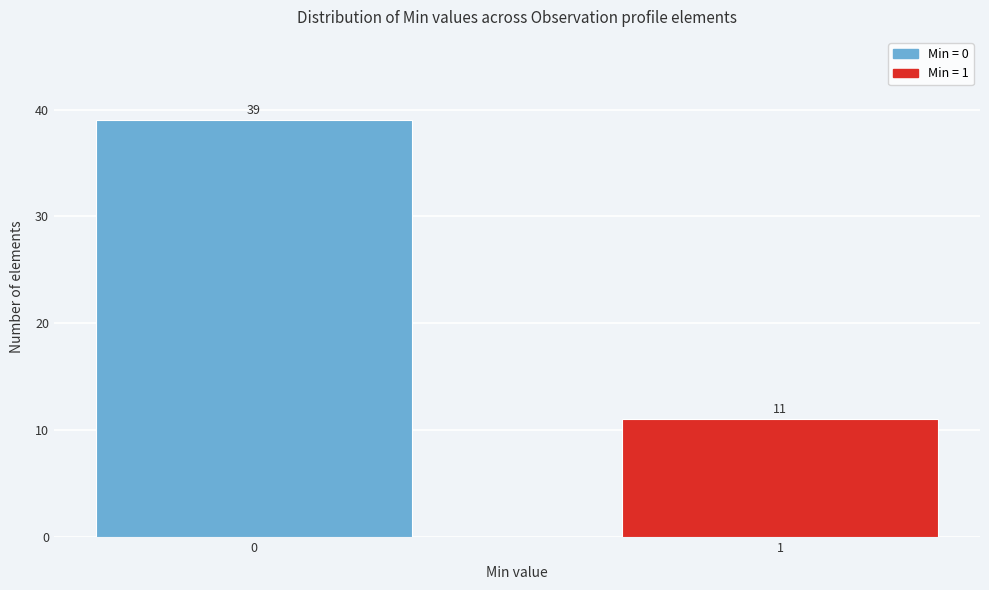

Reading left to right, what are all the values shown in this chart?

0=39	1=11